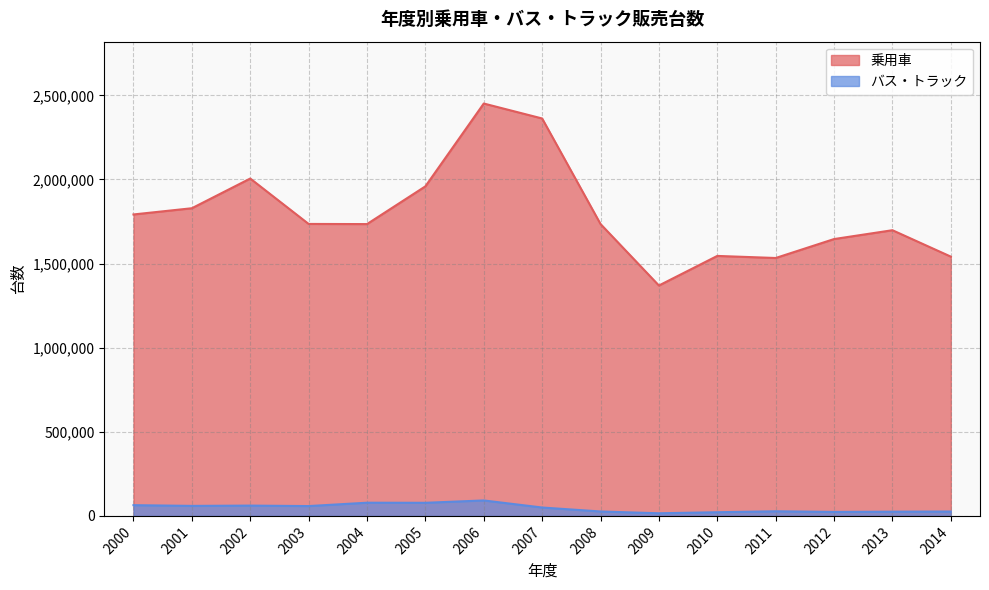

At which category does バス・トラック reach its first local valley?

2001